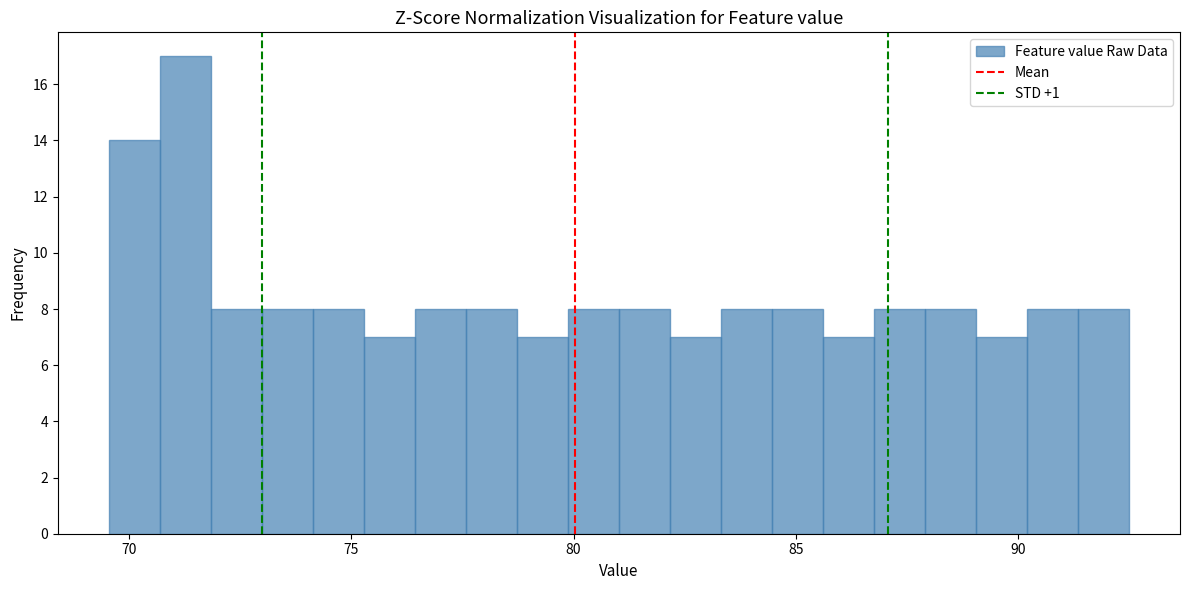

Read against the x-axis, roughly where is the centre of the tallest bar?

71.5